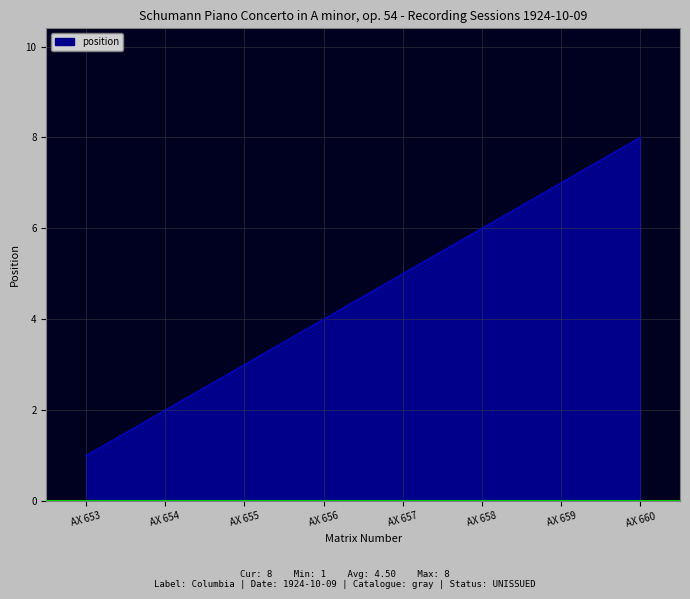

Which has a higher value, AX 660 or AX 656?

AX 660